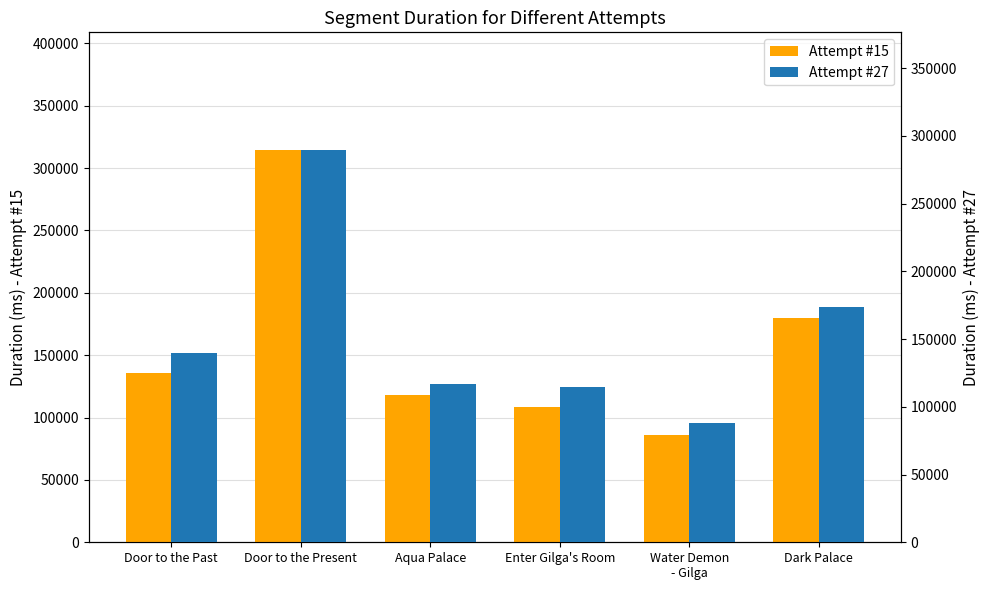

What is the value of the Attempt #27 bar at the 6th from the left?

174038